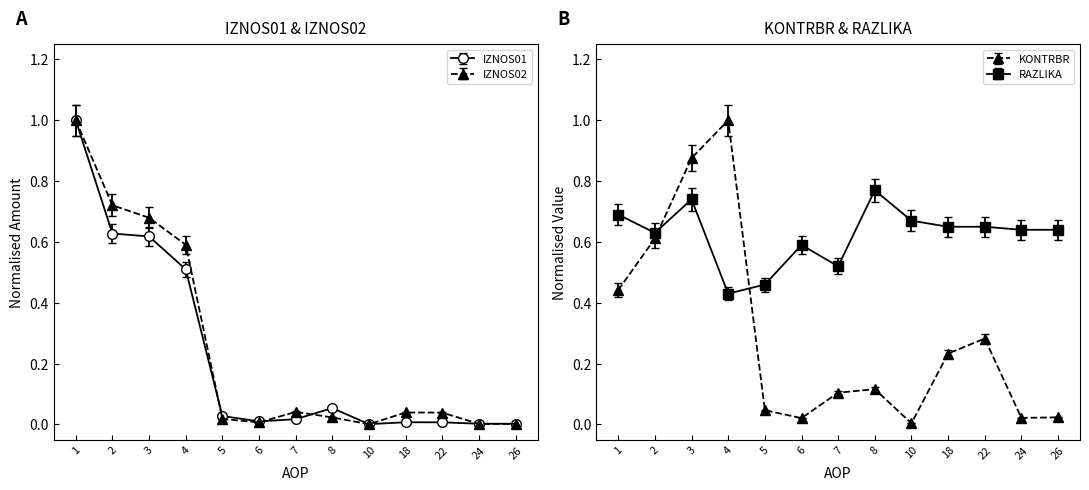

True or false: KONTRBR and RAZLIKA cross at least once.

True